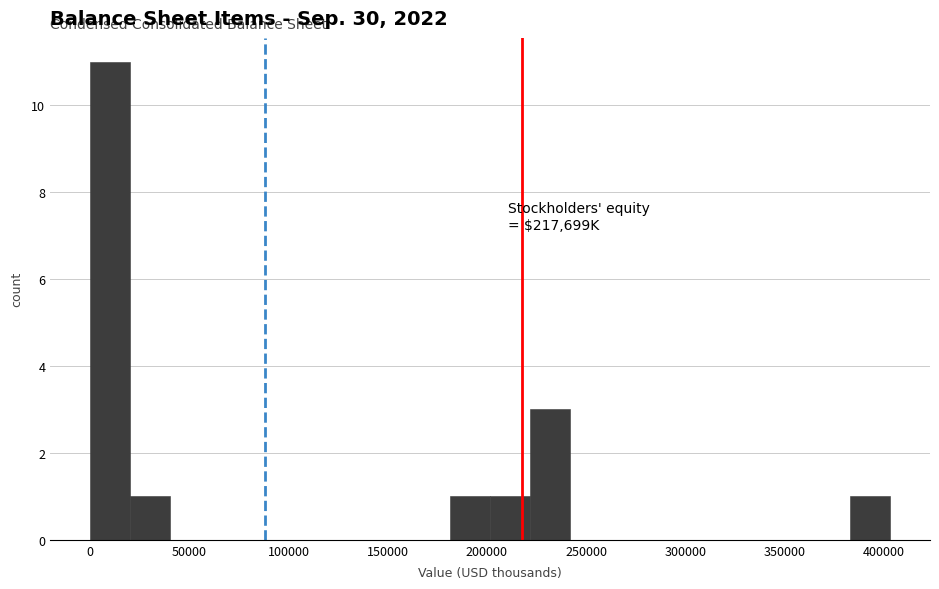

Which range on the x-axis has the tallest bar?

0 to 20000